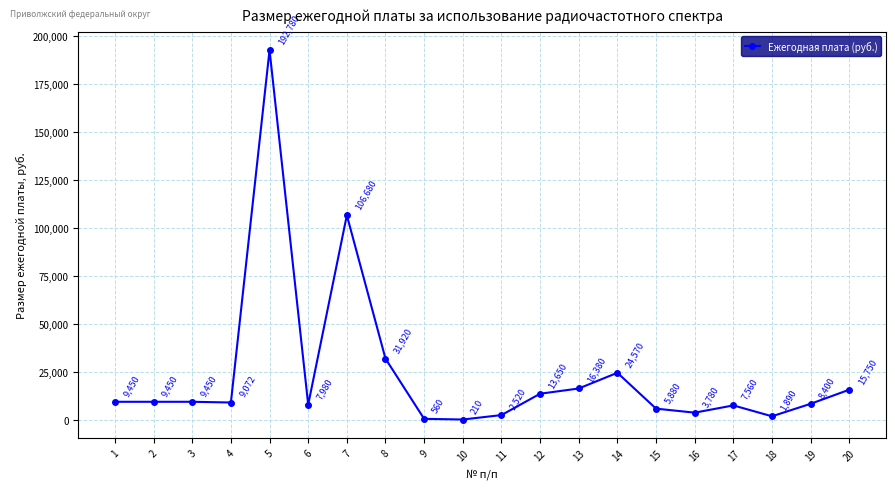

What is the difference between the maximum and minimum values?

192570